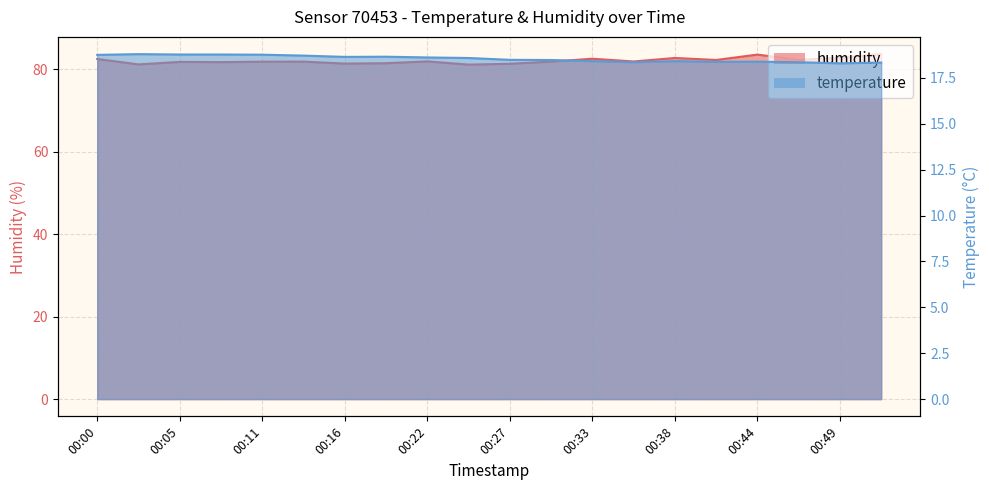

True or false: humidity and temperature cross at least once.

False